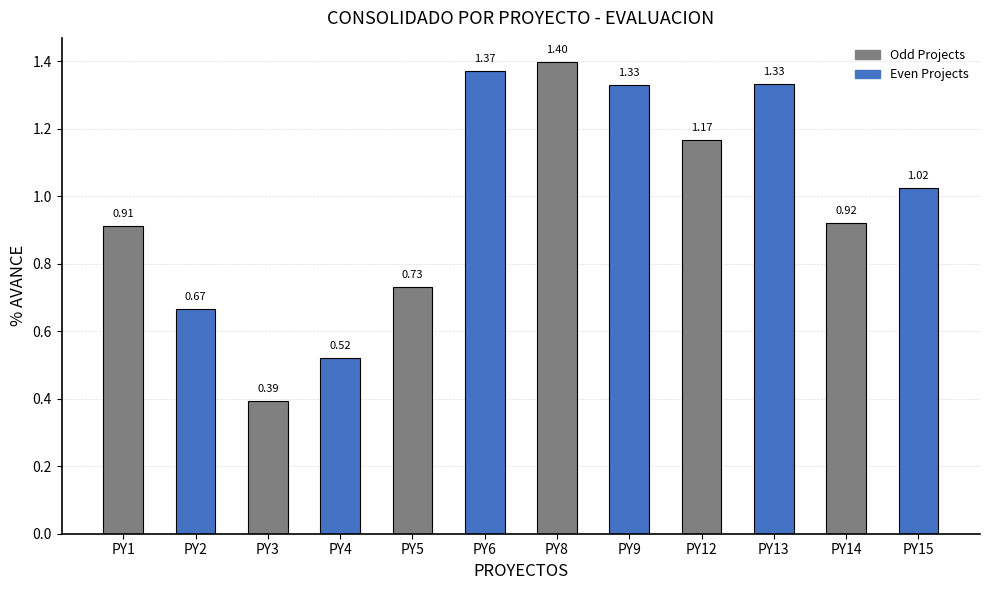

What is the sum of the values at PY6 and PY15?

2.4